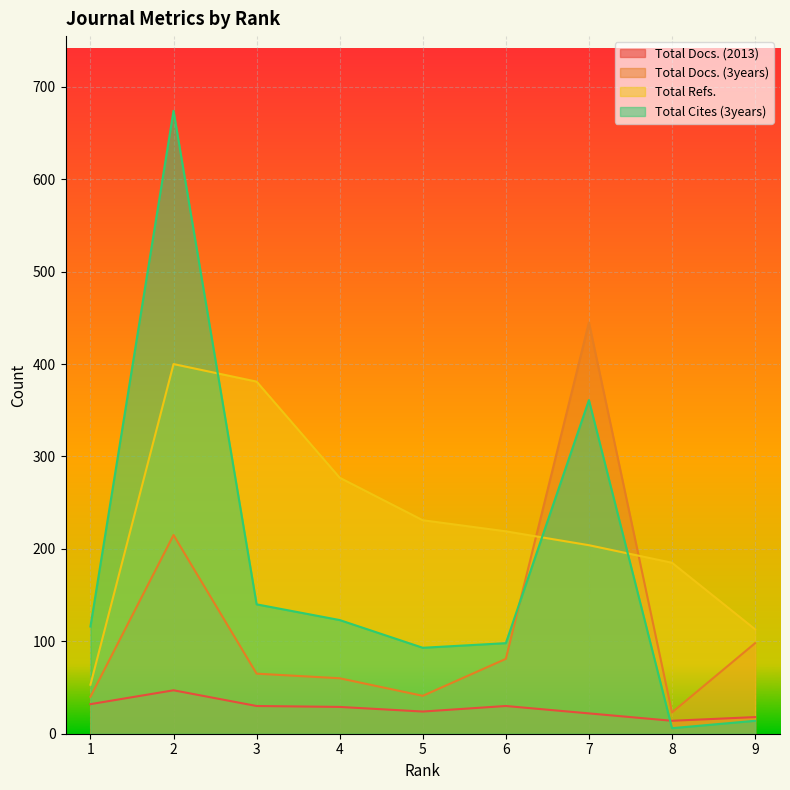

What is the spread (max minus min) of values at 2?

627